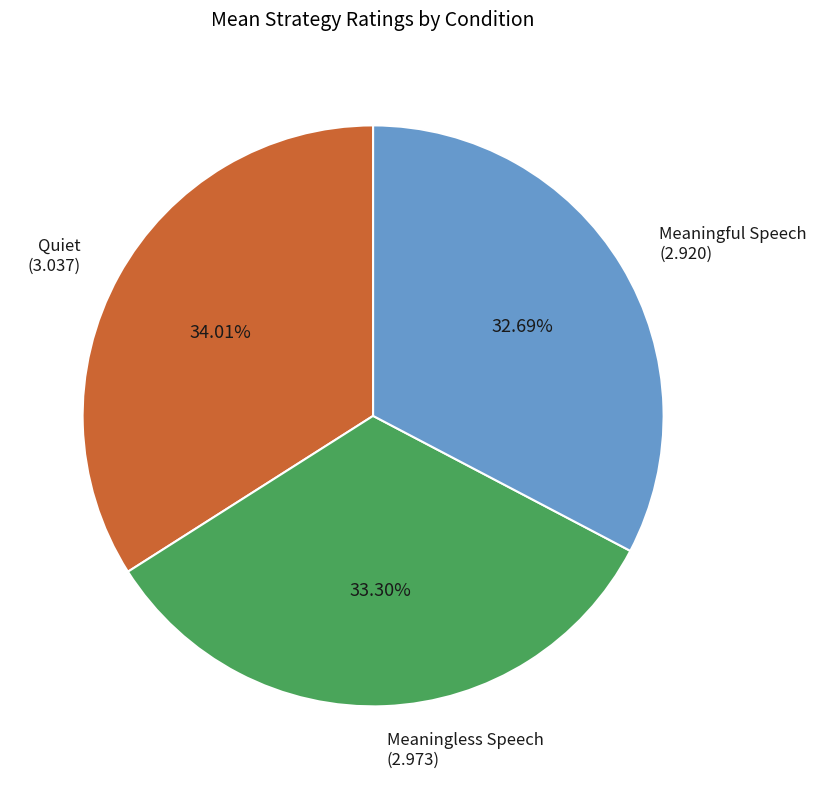

To the nearest percent, what is the difference between the Meaningful Speech and Meaningless Speech slice percentages?

1%